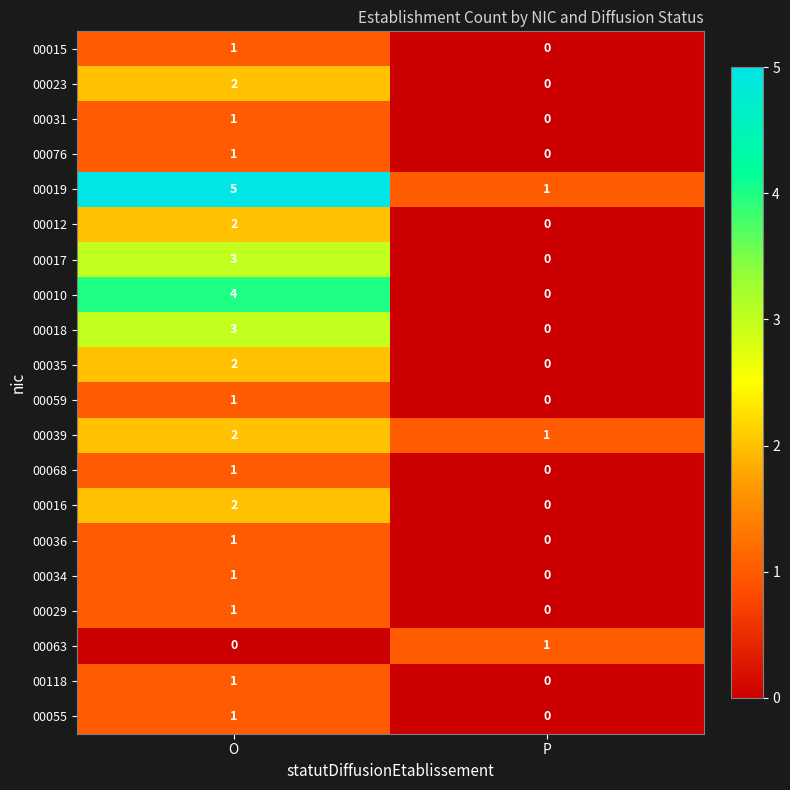

Rank the categories by 00023 value from highest to lowest.

O, P